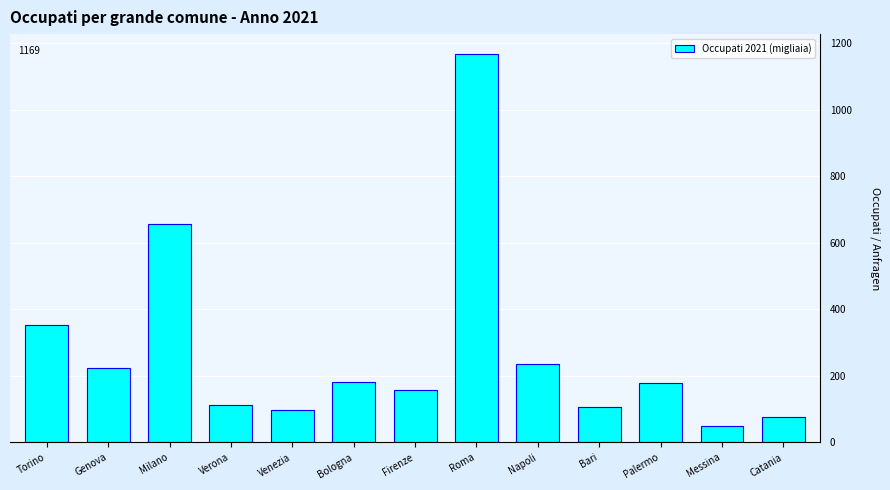

True or false: the data shows 352.7 at Torino.

True